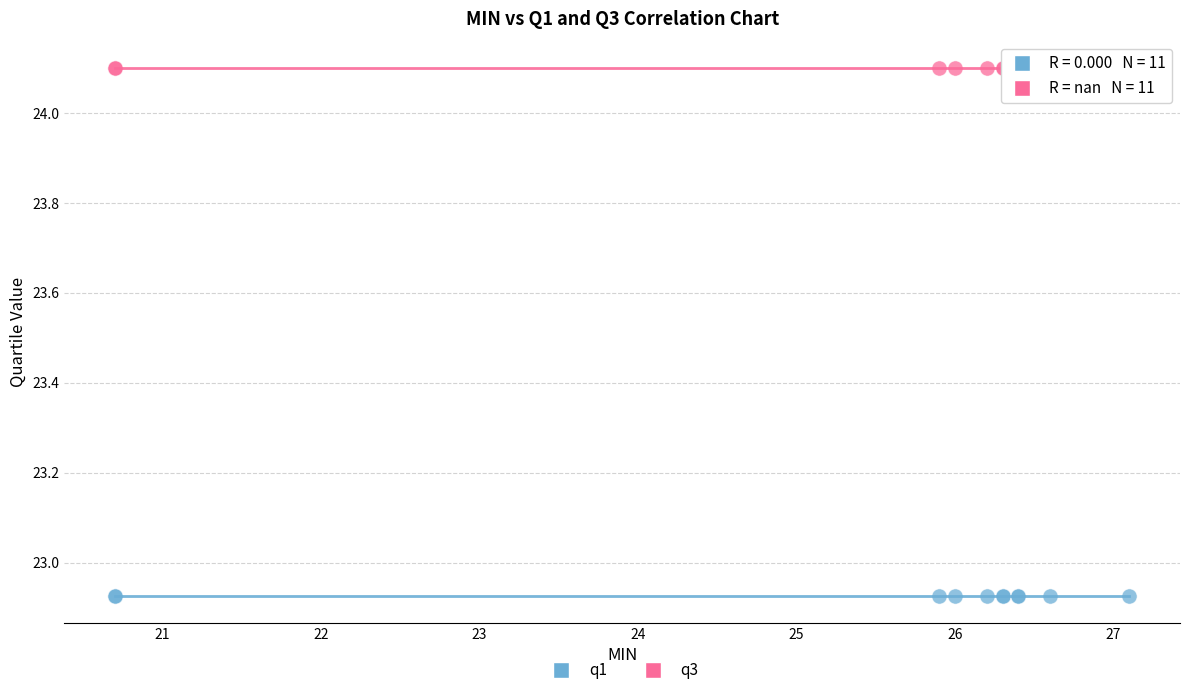

Which series contains the lowest Y value?

q1